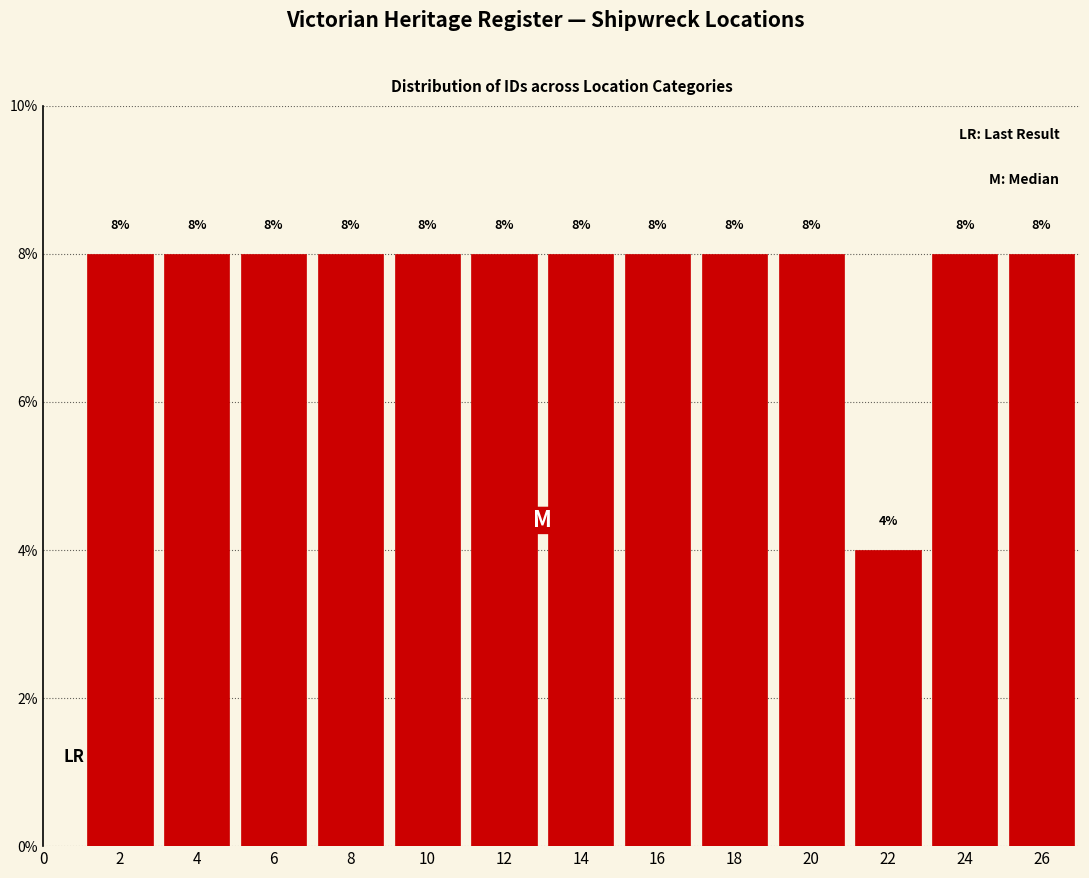

Reading left to right, list every bar in this chart as the range it spans on the x-axis followed by its height.

1 to 3: 8
3 to 5: 8
5 to 7: 8
7 to 9: 8
9 to 11: 8
11 to 13: 8
13 to 15: 8
15 to 17: 8
17 to 19: 8
19 to 21: 8
21 to 23: 4
23 to 25: 8
25 to 27: 8